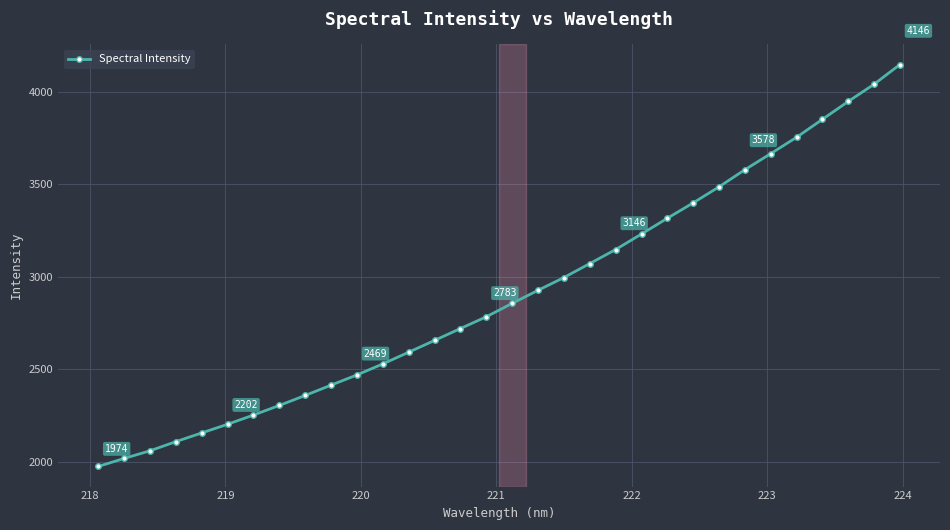

How many data points are less than 2855?

16